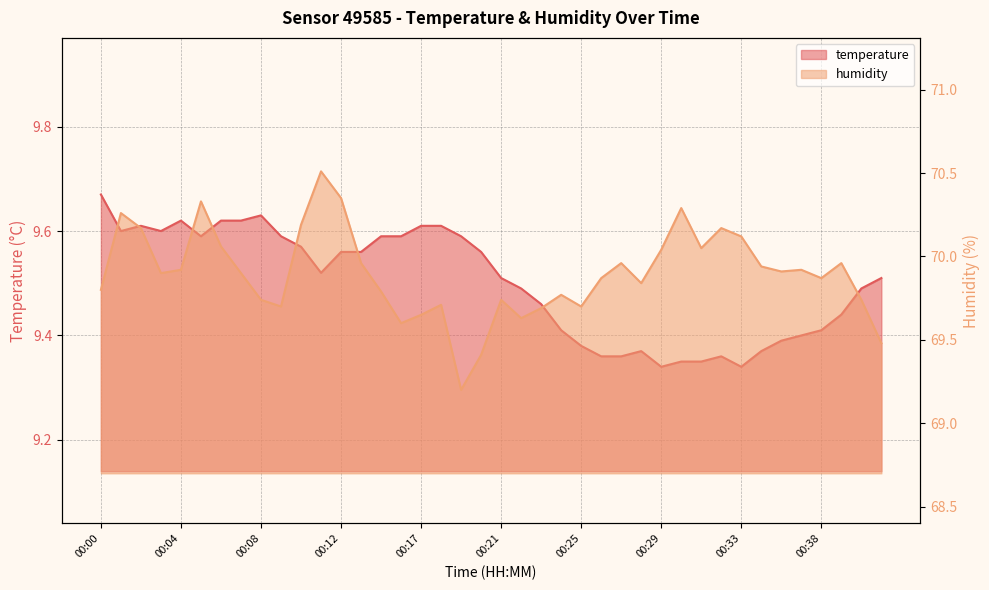

Between 00:37 and 00:39, which is larger?

00:39